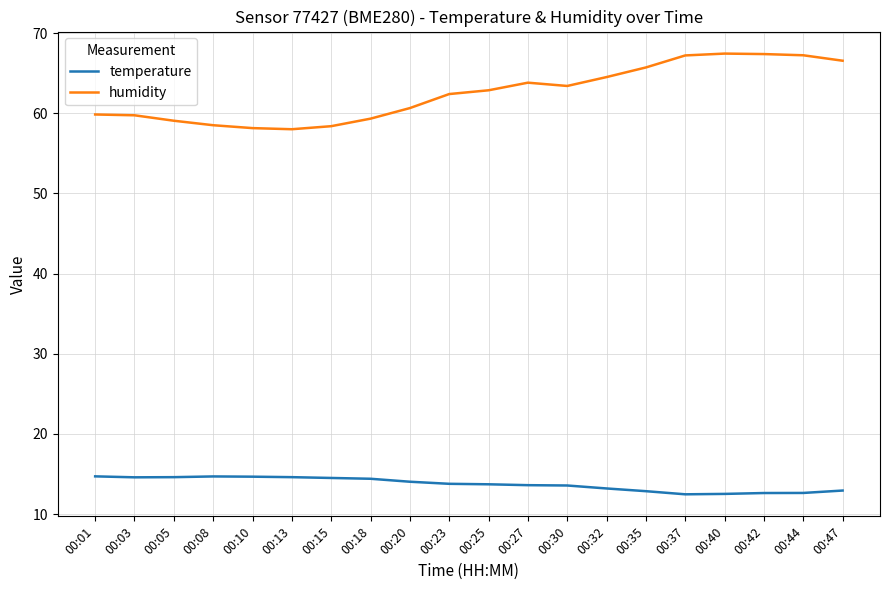

What is the difference between the second highest and second lowest values in the humidity series?

9.2